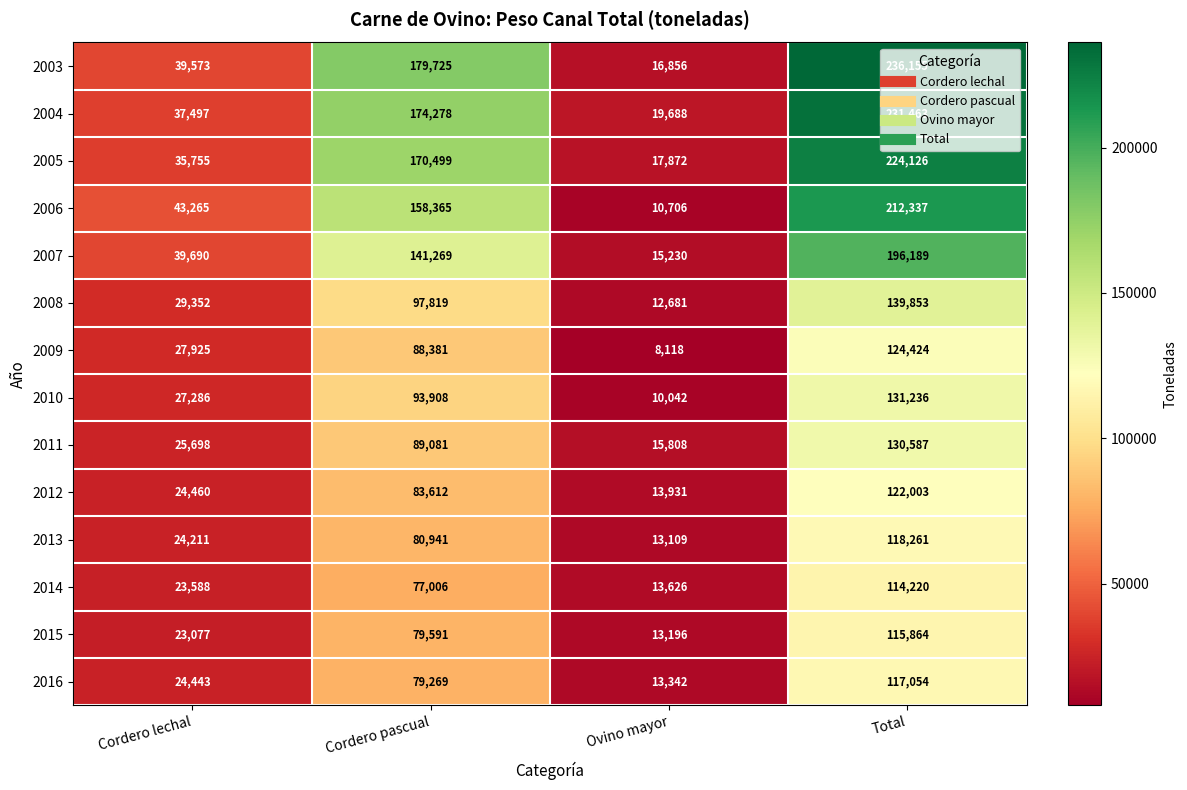

The value of 2004 at Cordero pascual is 272457. True or false?

False